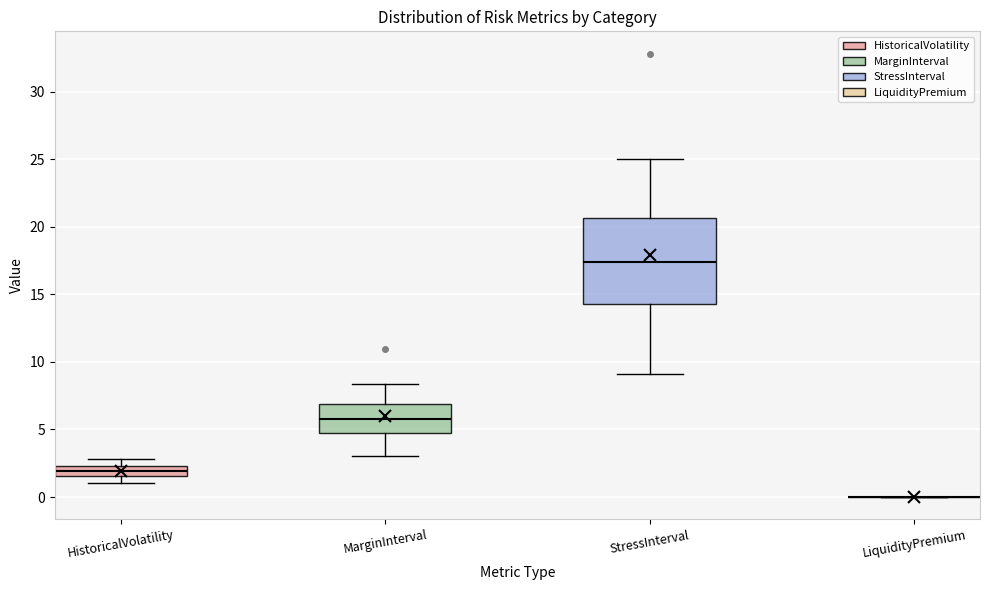

Where is the upper edge of the box for HistoricalVolatility on the y-axis? The values are not printed on the chart, so give them approximately, as read against the axis.

2.5